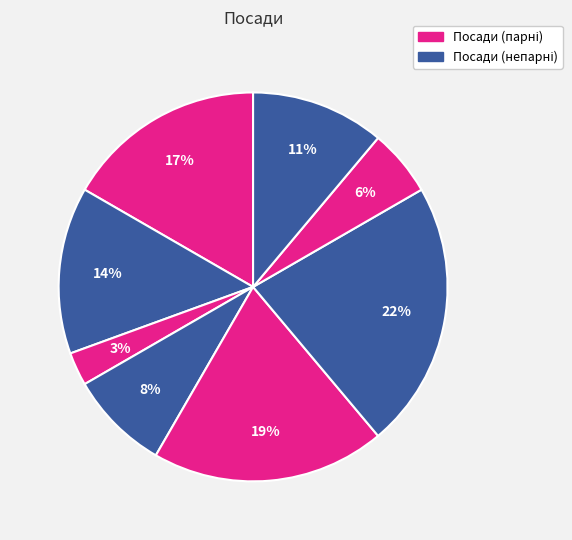

How many segments does this pie chart have?

8